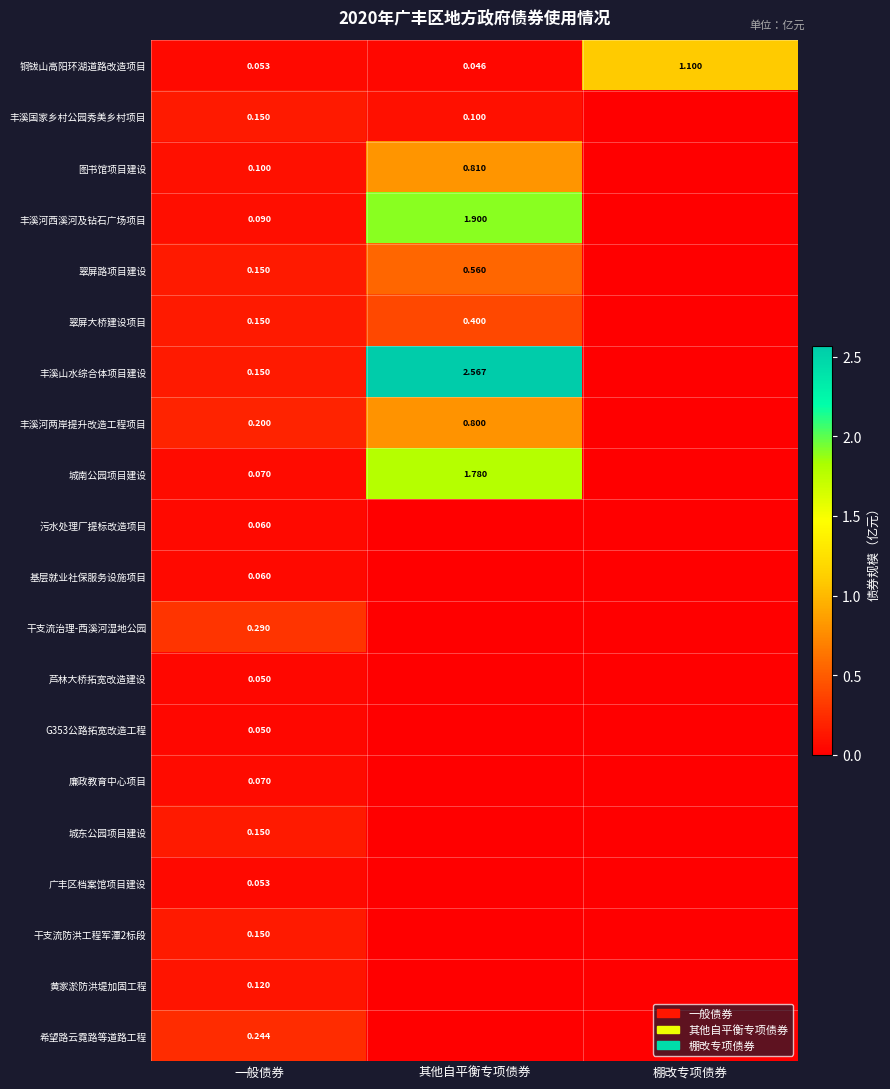

What is the total value across all series at 棚改专项债券?

1.1